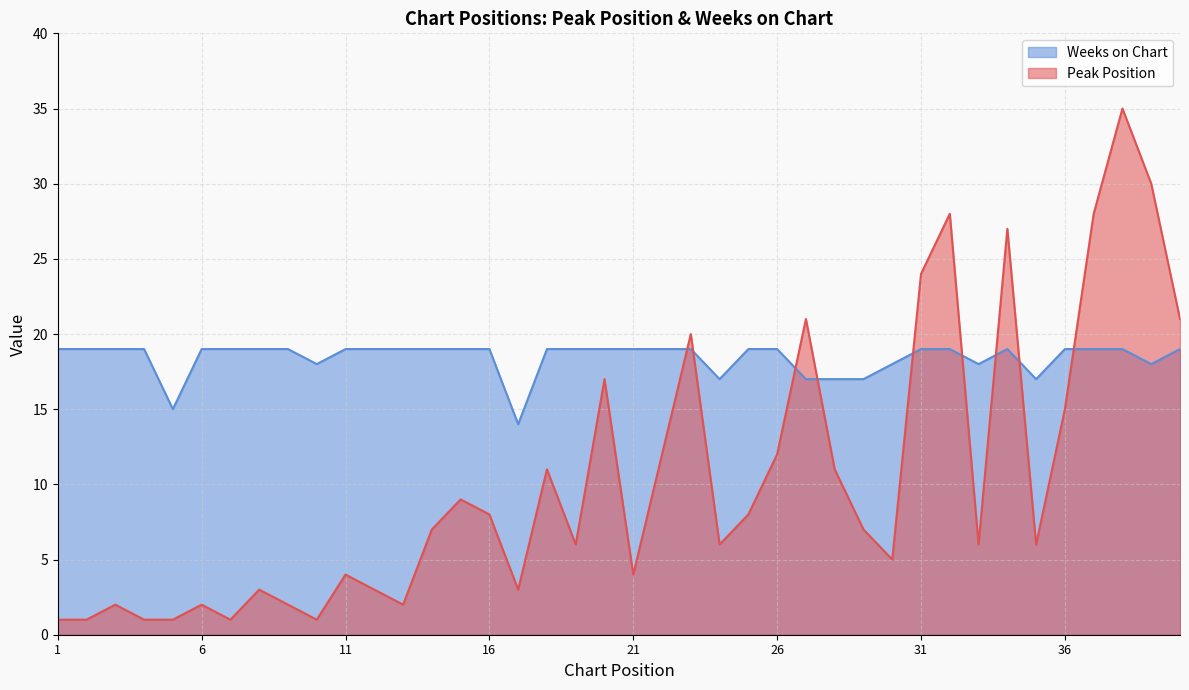

Rank the series by their average value, from highest to lowest.

Weeks on Chart, Peak Position